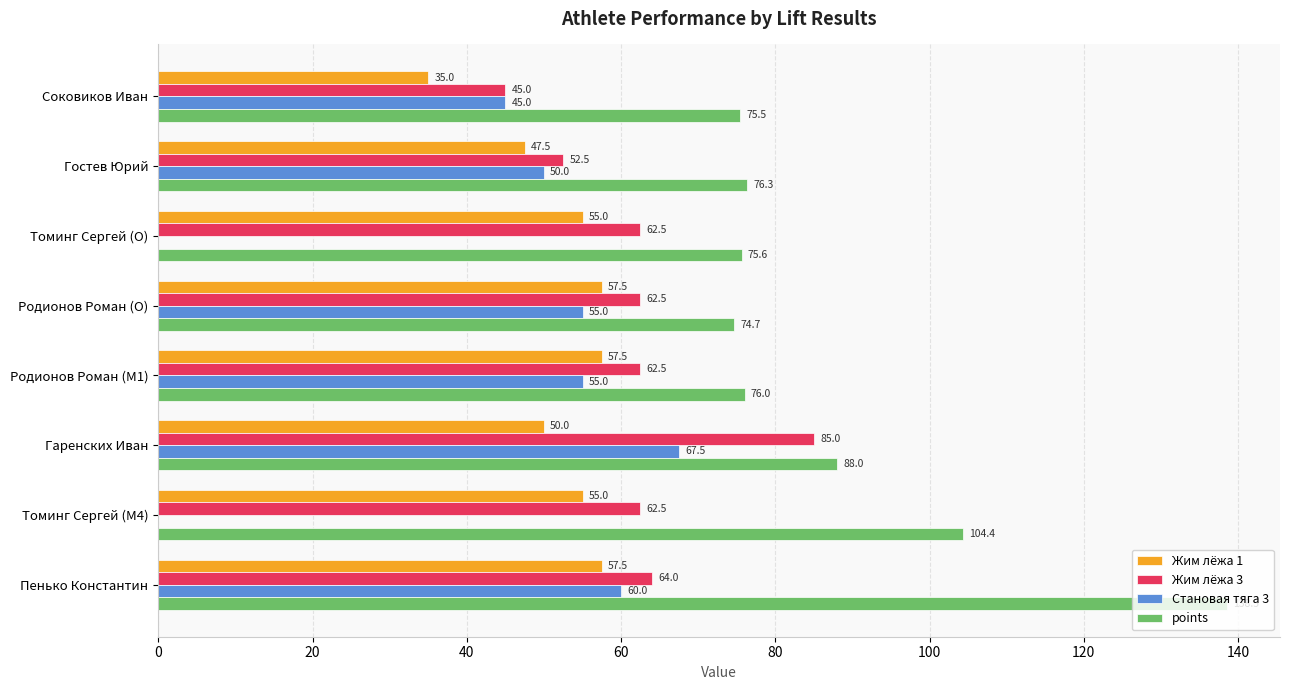

Which series changed the most between Родионов Роман (M1) and Пенько Константин?

points